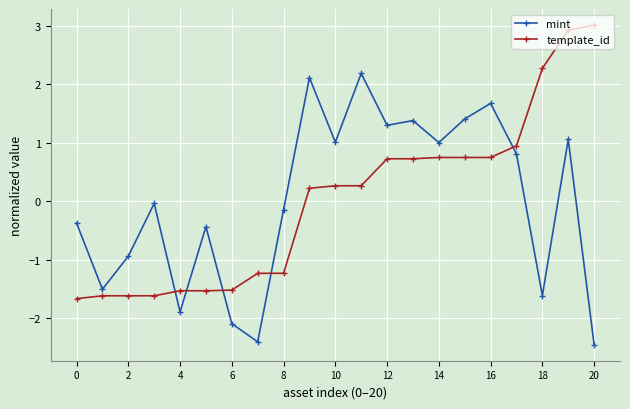

What is the difference between the maximum and minimum values in the template_id series?

4.7